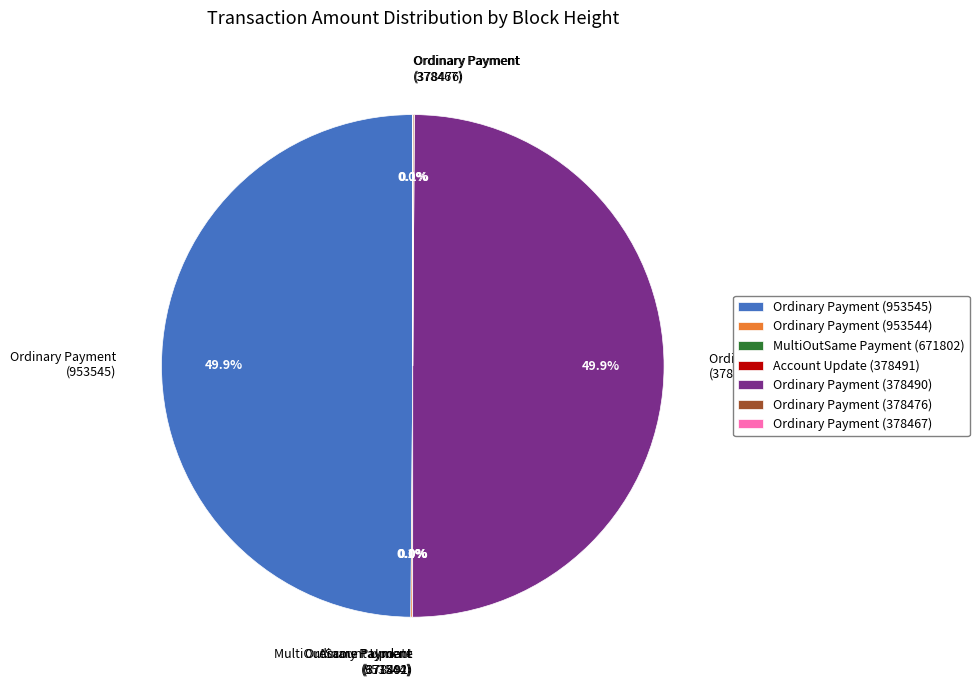

How many slices are in this pie chart?

7